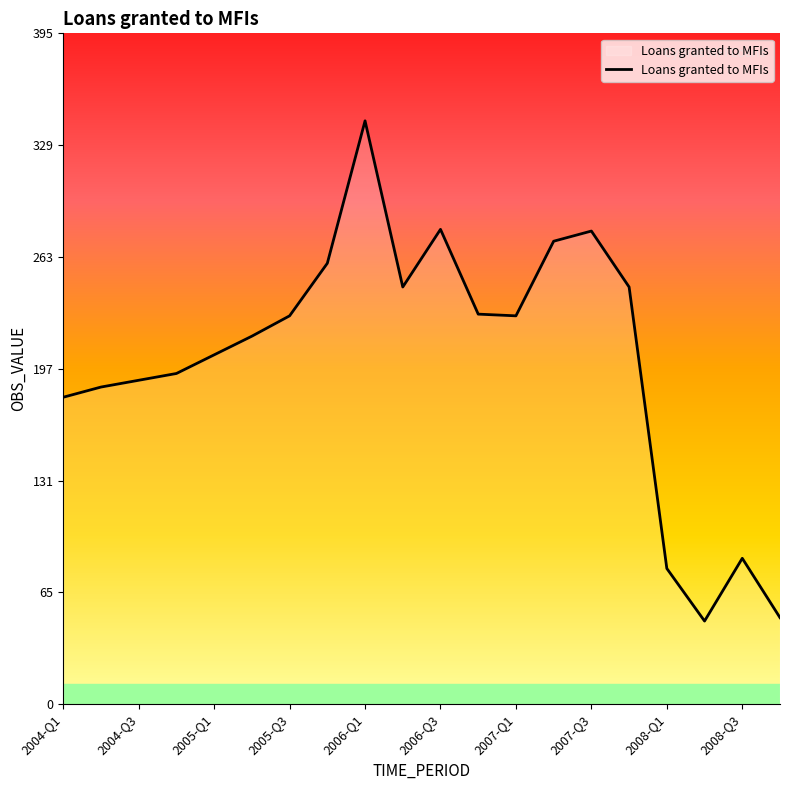

What is the difference between the maximum and minimum values?

295